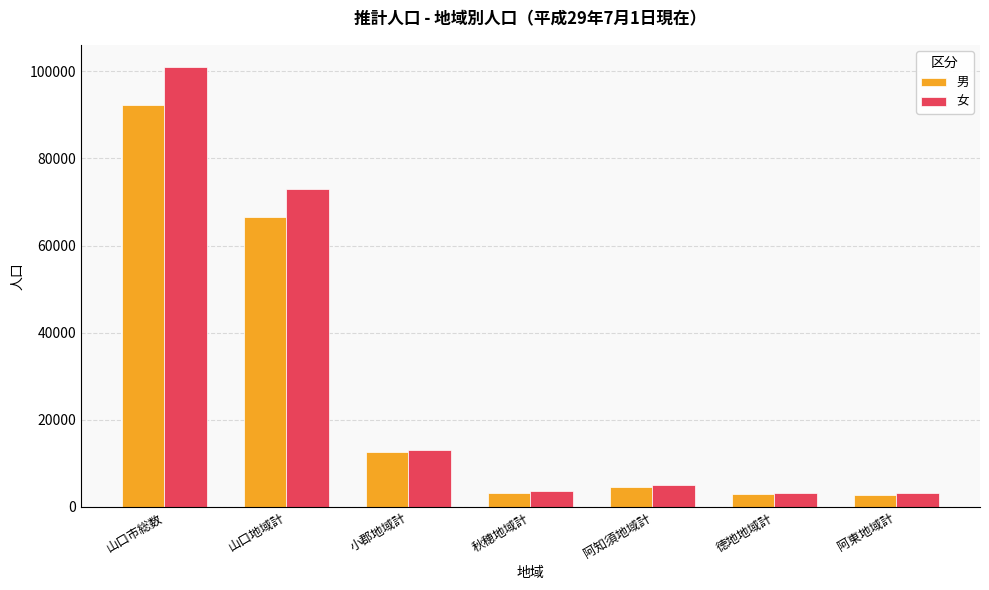

Does the chart contain any negative values?

No